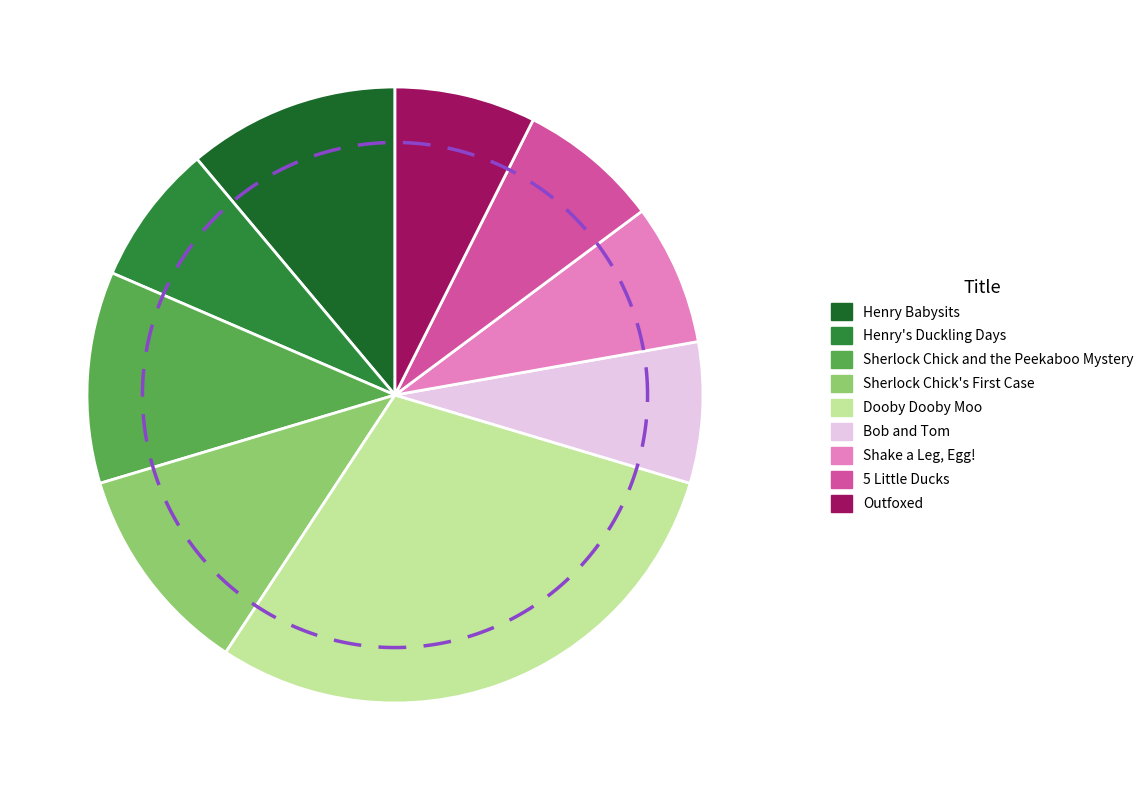

Which has a higher value, Dooby Dooby Moo or Henry's Duckling Days?

Dooby Dooby Moo